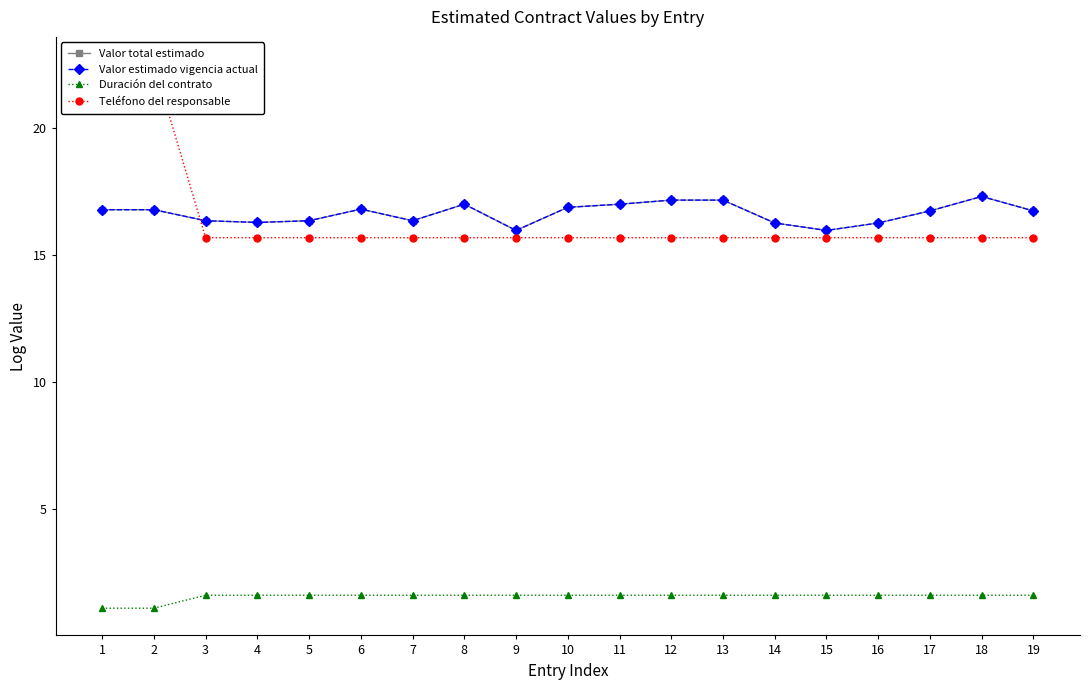

True or false: Valor total estimado and Duración del contrato cross at least once.

False